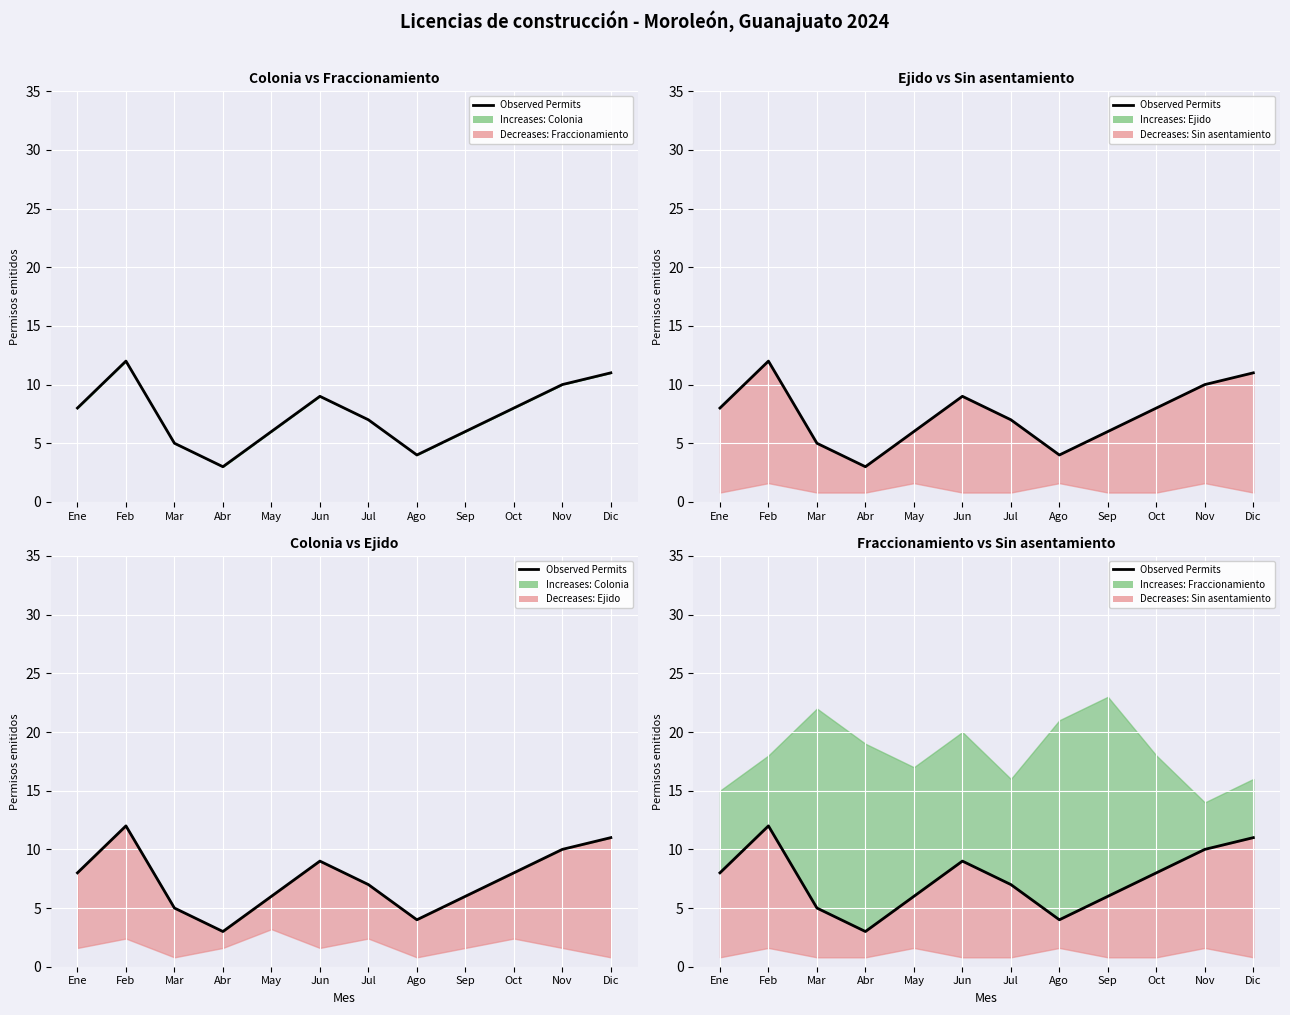

How many interior local peaks (higher than both neighbors) does the data have?

2